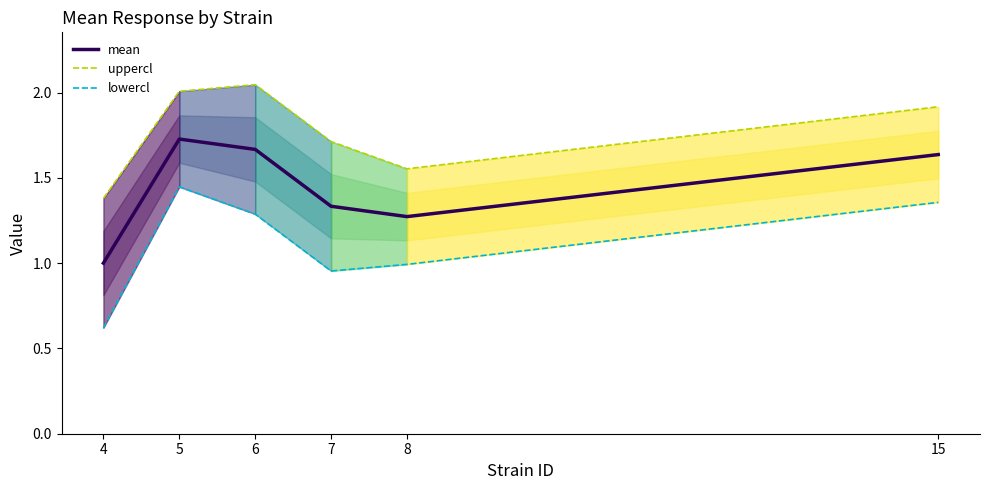

At which label is lowercl closest to 1?

8